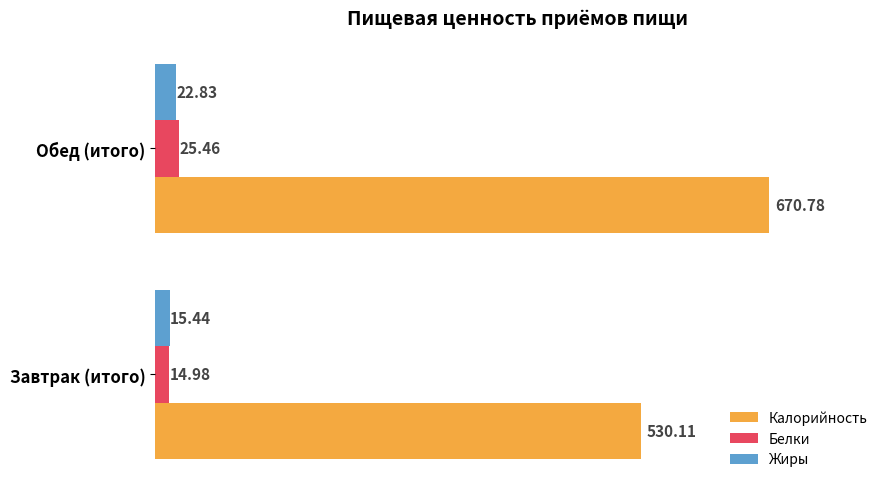

What is the total value across all series at Завтрак (итого)?

560.5